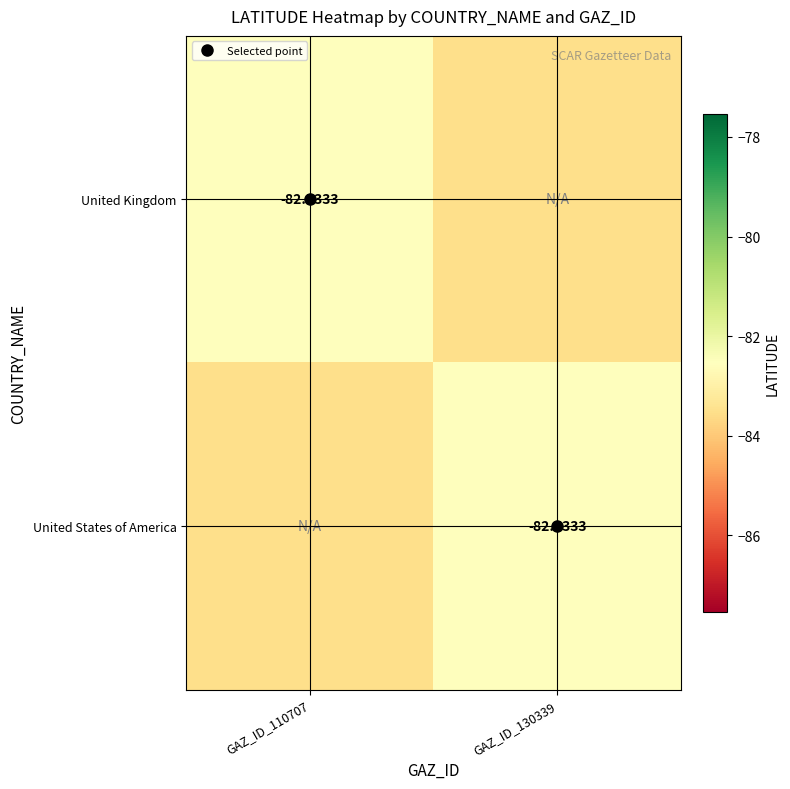

Which has a higher value, GAZ_ID_130339 or GAZ_ID_110707?

GAZ_ID_110707